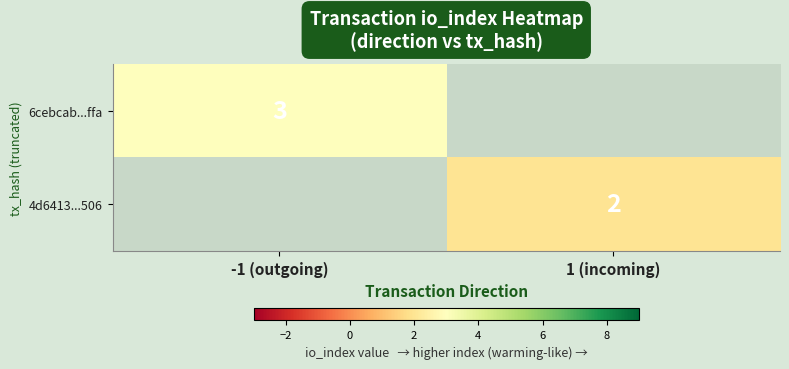

The 4d6413...506 series shows 2 at 1 (incoming). True or false?

True